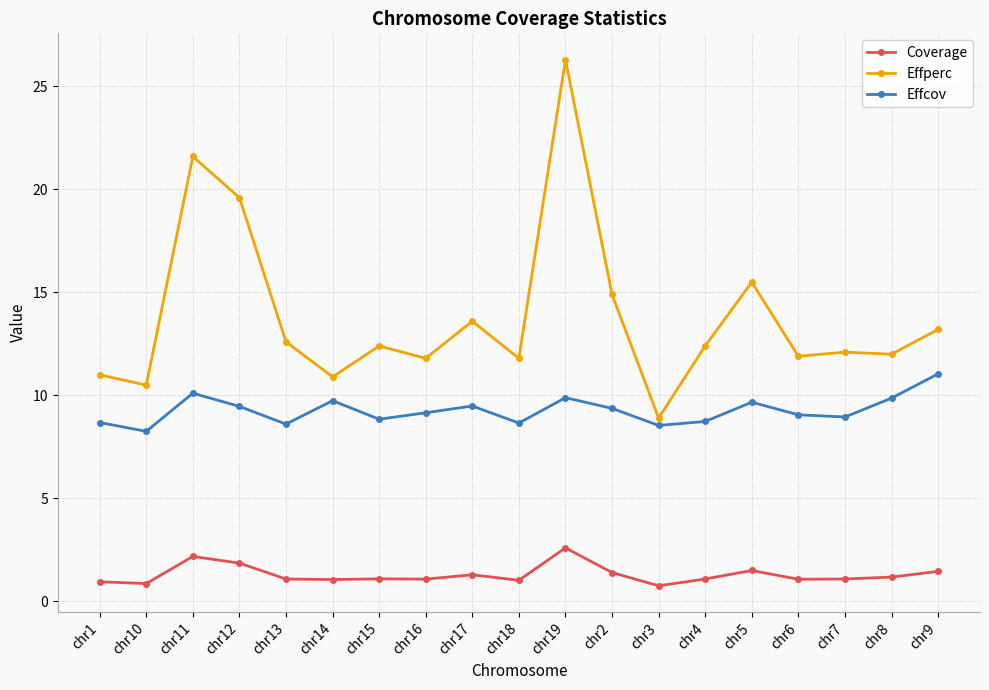

How many distinct data groups are displayed?

3